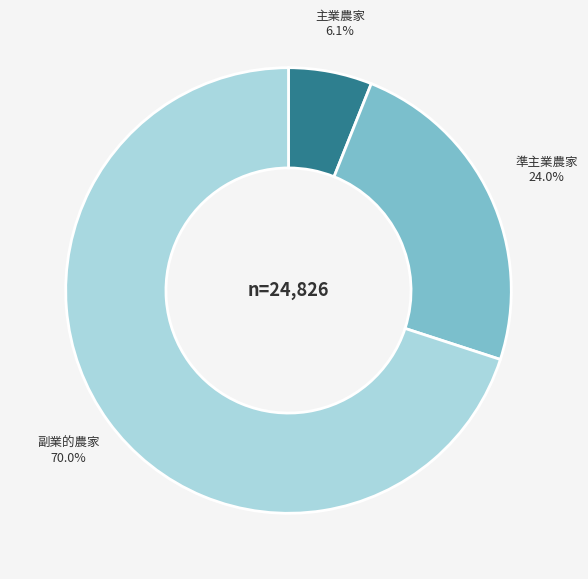

Which category accounts for the majority?

副業的農家